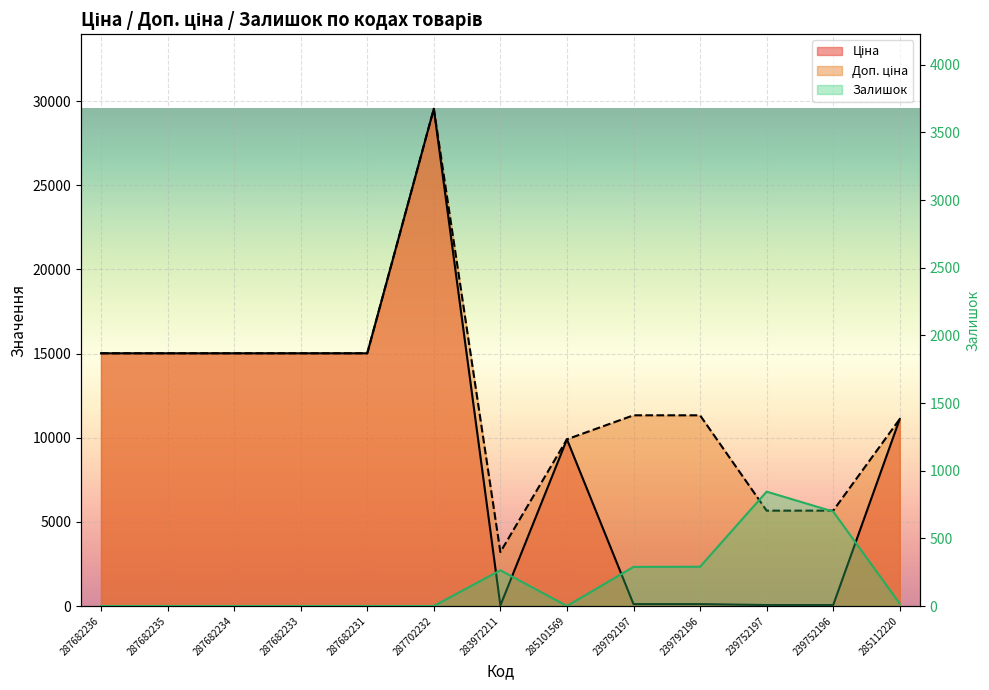

True or false: Залишок and Доп. ціна intersect in this chart.

False